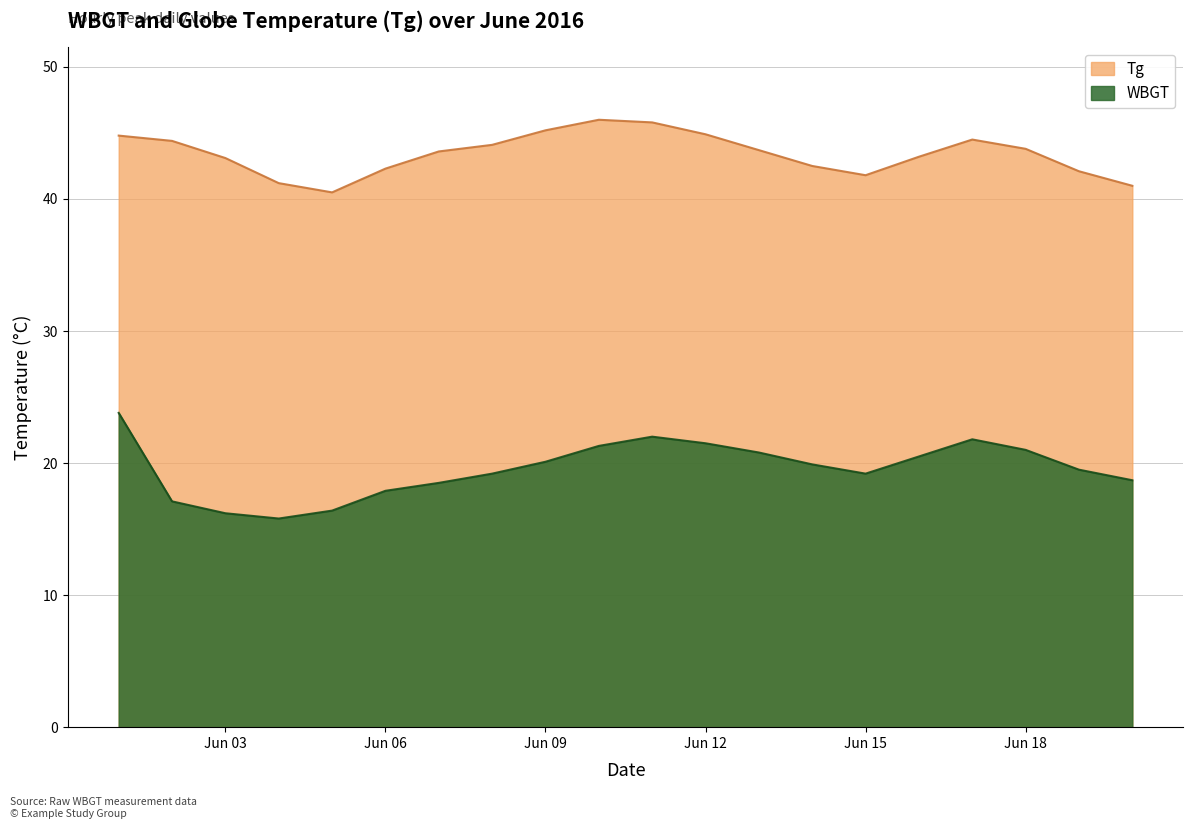

True or false: WBGT has more than 2 interior local peaks.

False